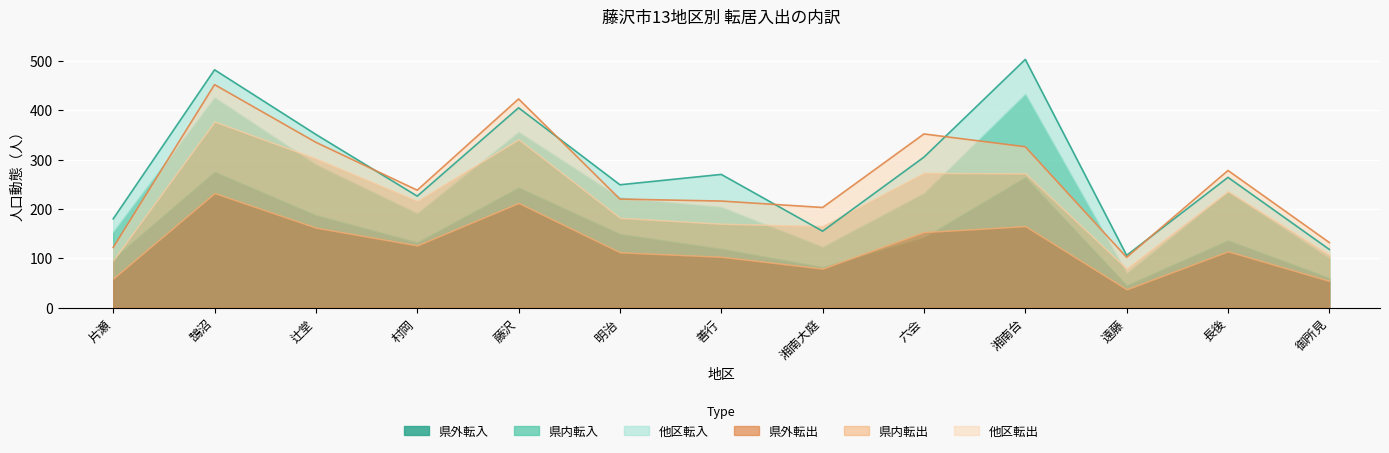

Reading left to right, transcribe all the data shown in this chart.

県外転入: 片瀬=99	鵠沼=275	辻堂=187	村岡=132	藤沢=243	明治=149	善行=119	湘南大庭=82	六会=142	湘南台=264	遠藤=45	長後=136	御所見=60
県内転入: 片瀬=55	鵠沼=151	辻堂=103	村岡=59	藤沢=113	明治=74	善行=85	湘南大庭=41	六会=90	湘南台=169	遠藤=25	長後=99	御所見=40
他区転入: 片瀬=26	鵠沼=56	辻堂=61	村岡=35	藤沢=49	明治=26	善行=66	湘南大庭=32	六会=73	湘南台=70	遠藤=36	長後=29	御所見=18
県外転出: 片瀬=59	鵠沼=232	辻堂=162	村岡=126	藤沢=212	明治=112	善行=103	湘南大庭=79	六会=153	湘南台=165	遠藤=37	長後=114	御所見=54
県内転出: 片瀬=37	鵠沼=145	辻堂=140	村岡=90	藤沢=129	明治=70	善行=67	湘南大庭=86	六会=120	湘南台=107	遠藤=42	長後=122	御所見=53
他区転出: 片瀬=26	鵠沼=75	辻堂=33	村岡=22	藤沢=82	明治=38	善行=46	湘南大庭=38	六会=79	湘南台=54	遠藤=23	長後=42	御所見=25